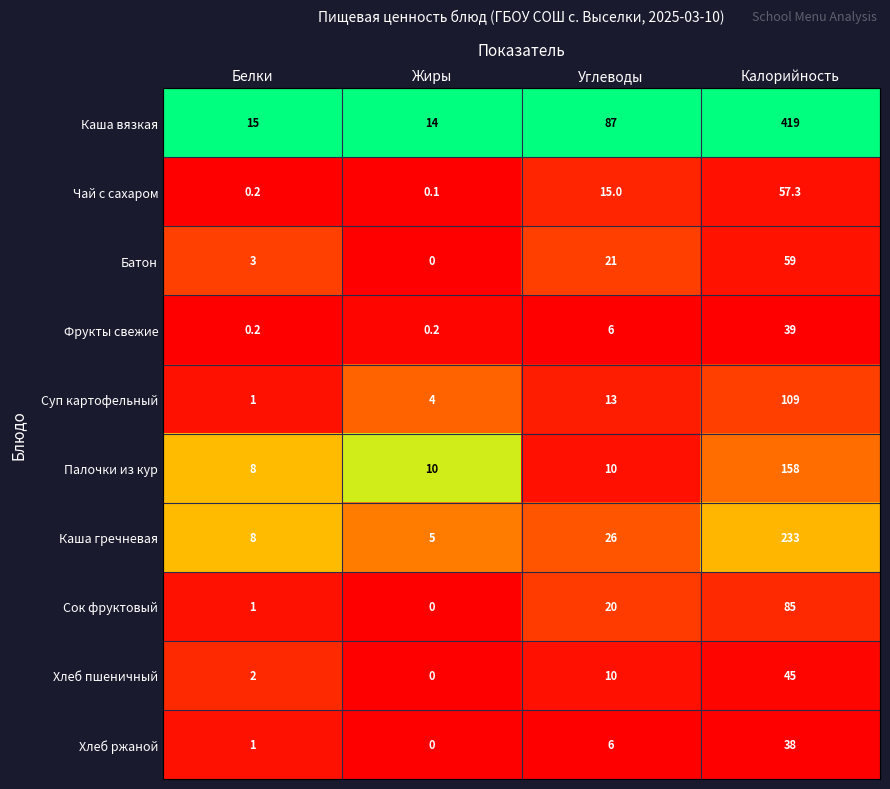

At which label does Сок фруктовый reach its minimum?

Жиры